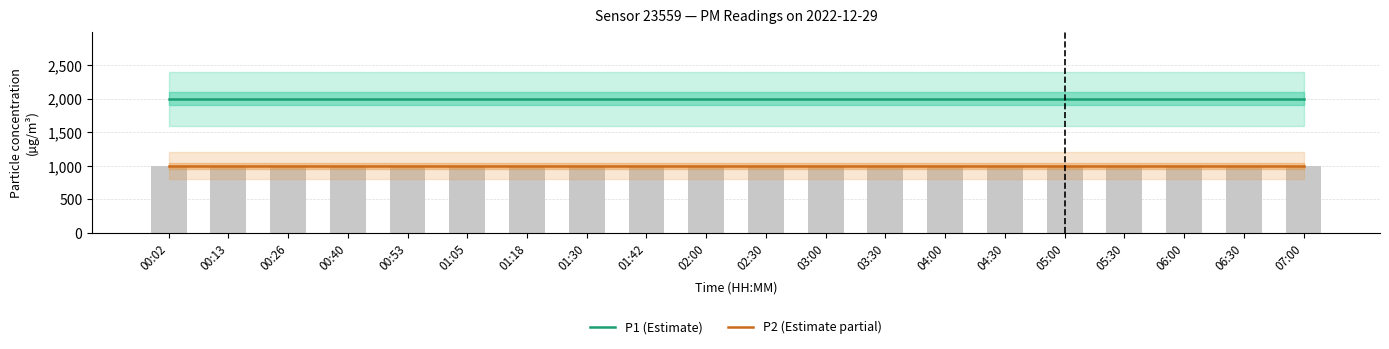

How many groups of bars are there?

20